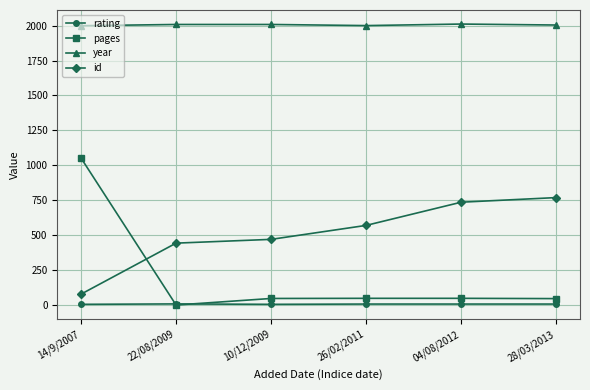

The value of year at 28/03/2013 is 2004. True or false?

True